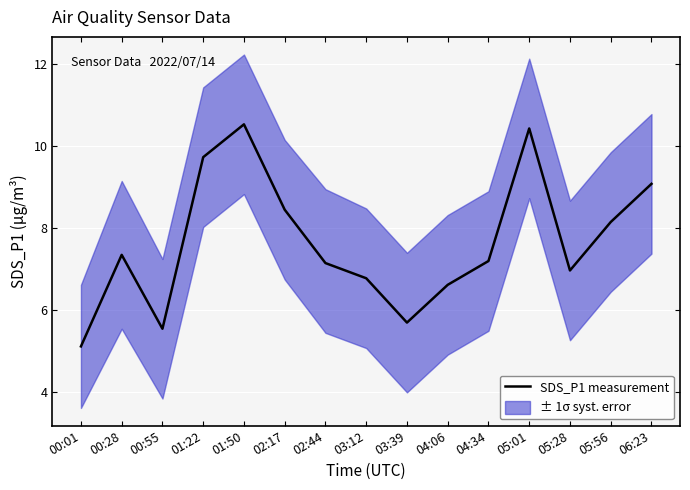

Where does the data first go above 7?

00:28